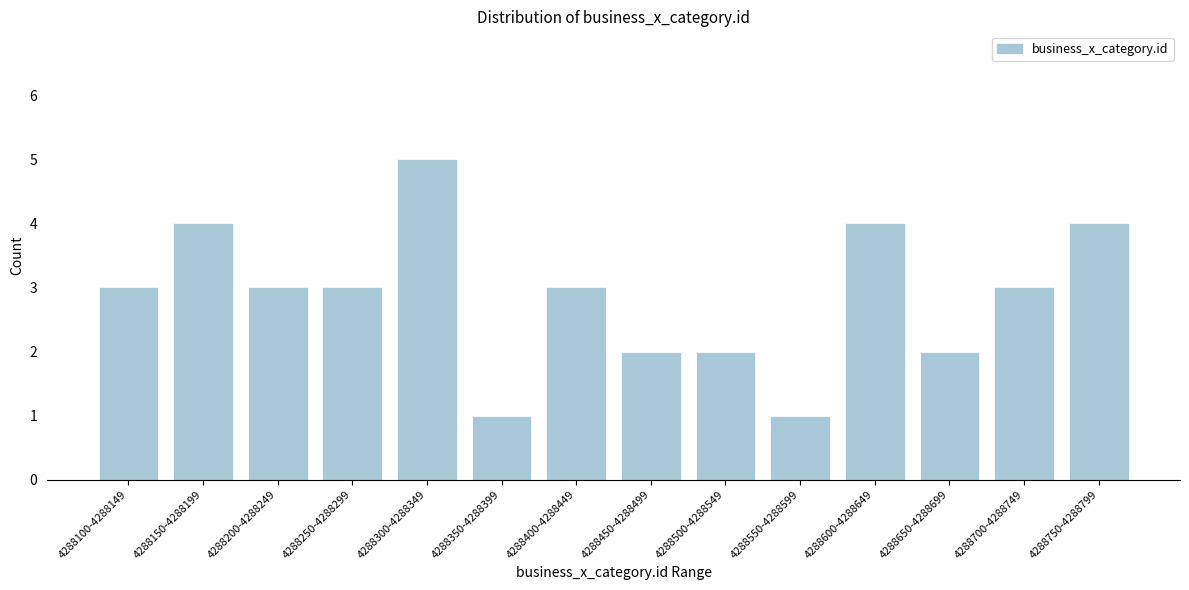

Reading right to left, list all the values displayed in this chart.

4288750-4288799=4	4288700-4288749=3	4288650-4288699=2	4288600-4288649=4	4288550-4288599=1	4288500-4288549=2	4288450-4288499=2	4288400-4288449=3	4288350-4288399=1	4288300-4288349=5	4288250-4288299=3	4288200-4288249=3	4288150-4288199=4	4288100-4288149=3